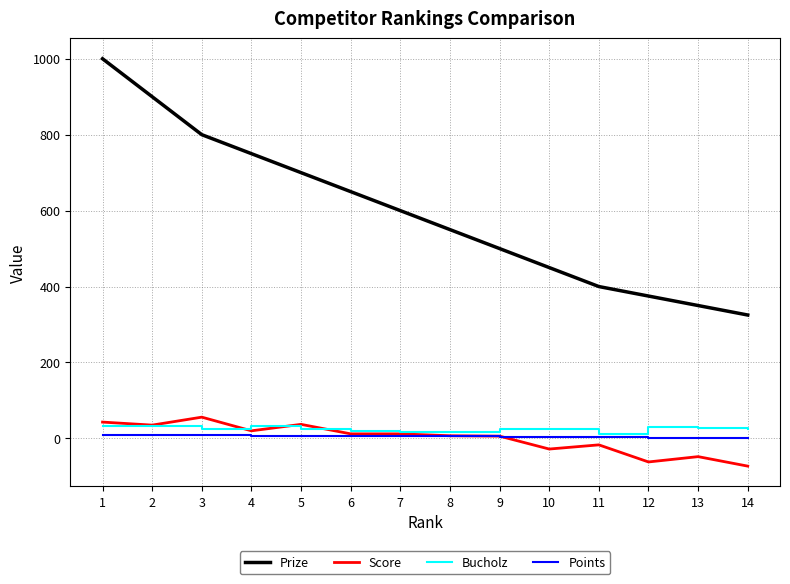

Which series has the largest range (max minus min)?

Prize